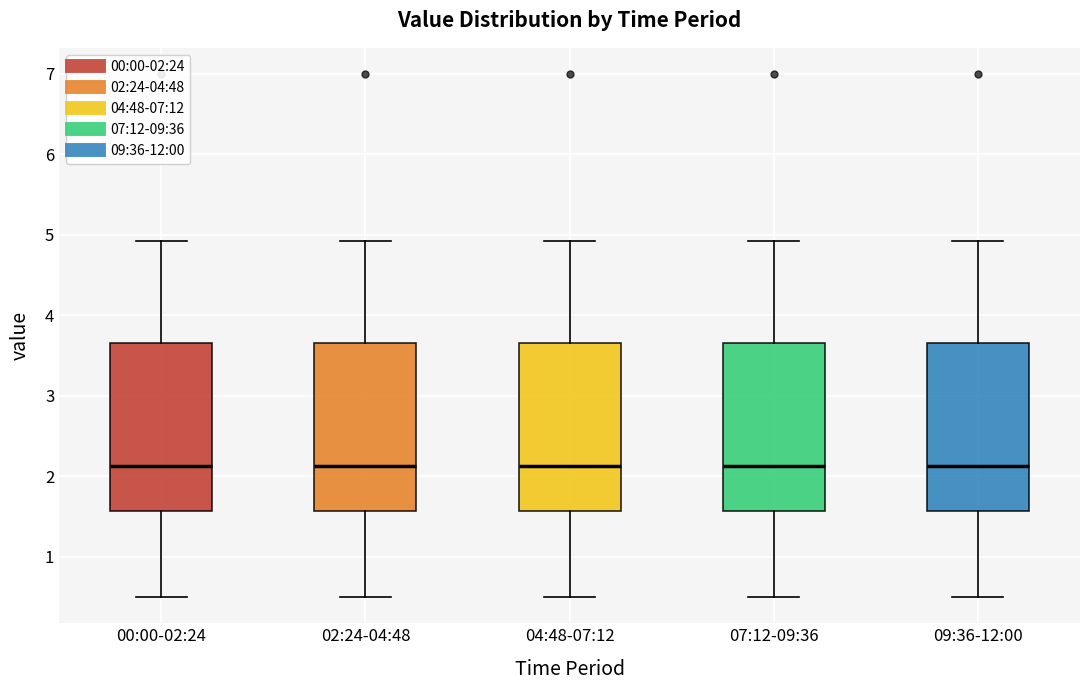

Reading left to right, read every box against the y-axis: the position of its median line, the range the box covers, and the ends of its whiskers. The values are not printed on the chart, so give them approximately, as read against the axis.

00:00-02:24: median 2.1, box 1.6 to 3.7, whiskers 0.5 to 4.9
02:24-04:48: median 2.1, box 1.6 to 3.7, whiskers 0.5 to 4.9
04:48-07:12: median 2.1, box 1.6 to 3.7, whiskers 0.5 to 4.9
07:12-09:36: median 2.1, box 1.6 to 3.7, whiskers 0.5 to 4.9
09:36-12:00: median 2.1, box 1.6 to 3.7, whiskers 0.5 to 4.9